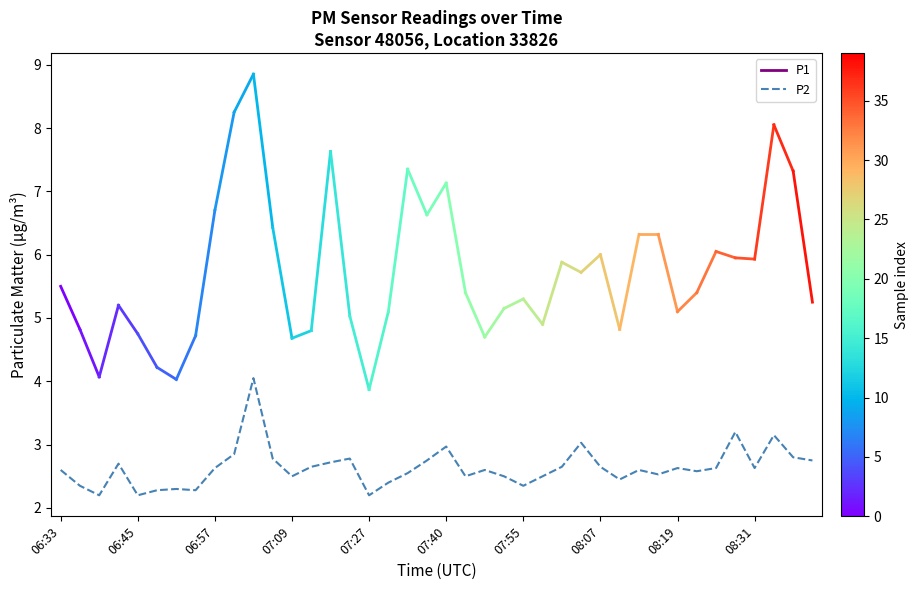

What is the smallest value displayed?

2.2